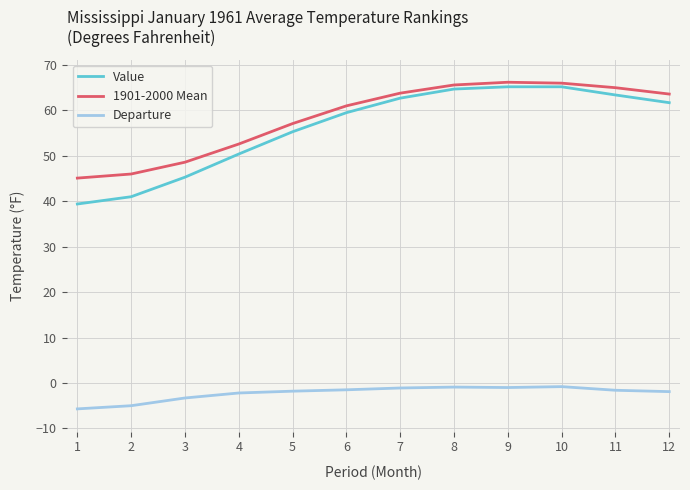

List the series in order of their peak value, highest first.

1901-2000 Mean, Value, Departure